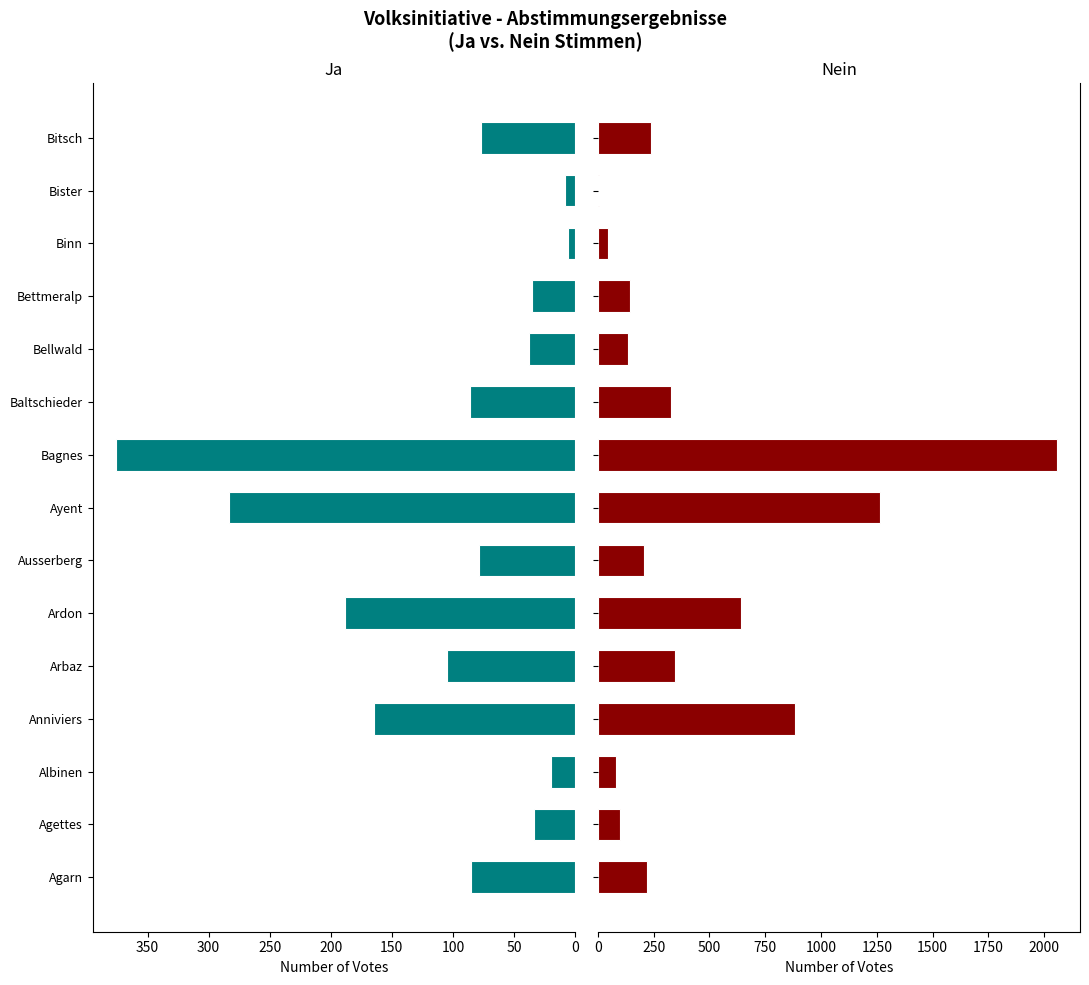

What is the maximum value shown in the chart?

2057